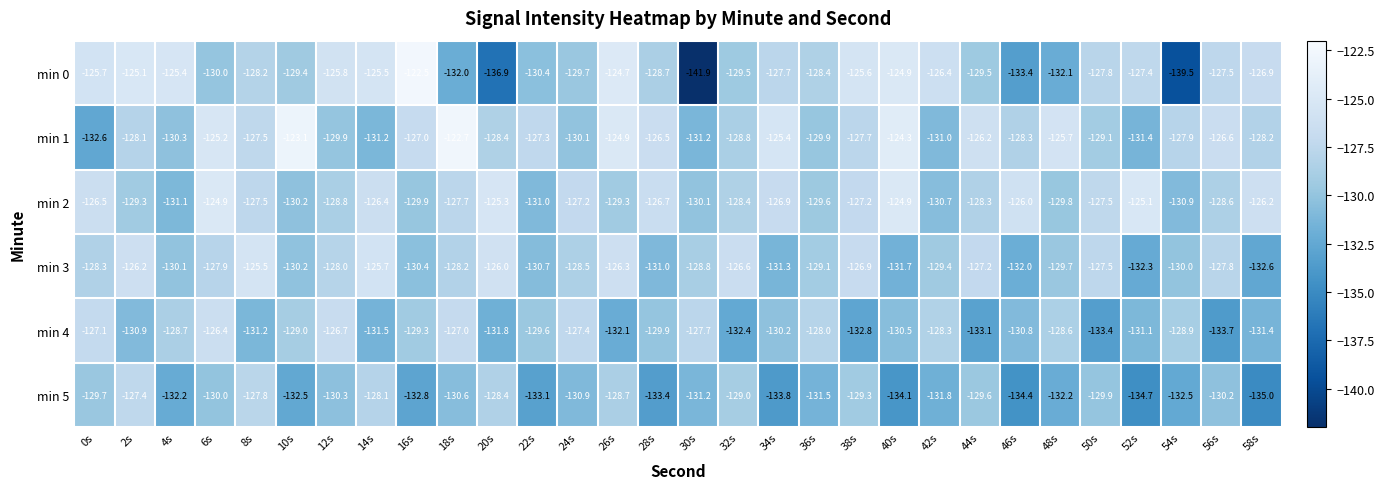

What is the total value across all series at 0s?

-769.9